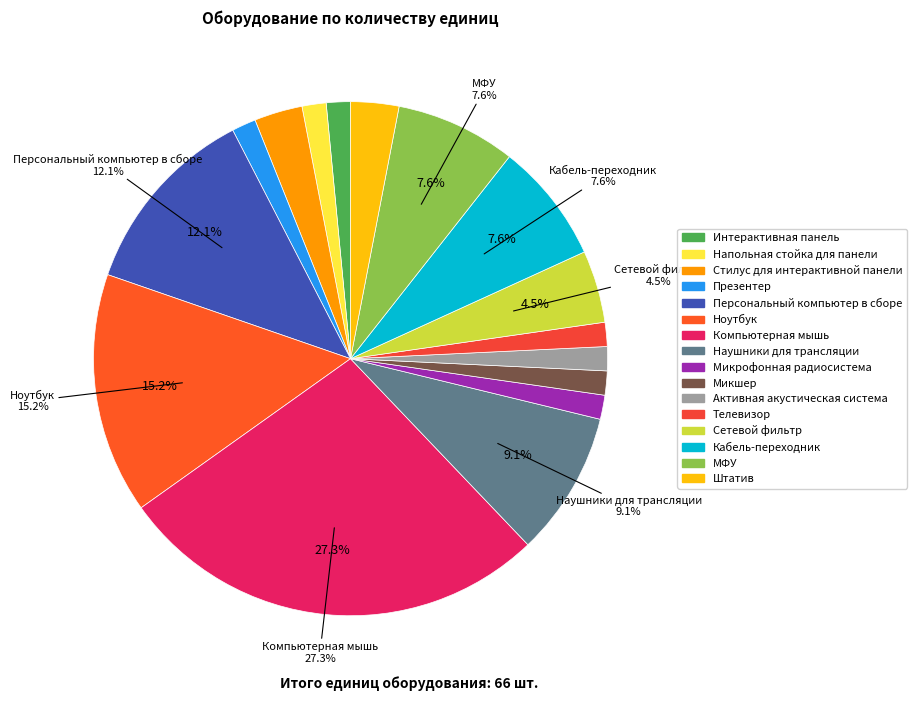

The Презентер slice represents 2% of the pie. True or false?

True